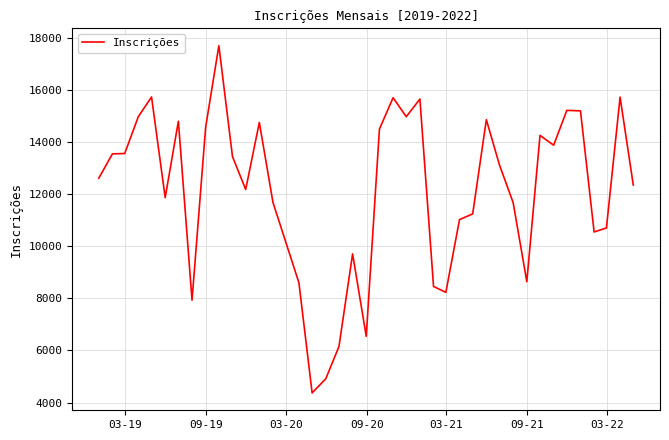

What is the smallest value displayed?

4370